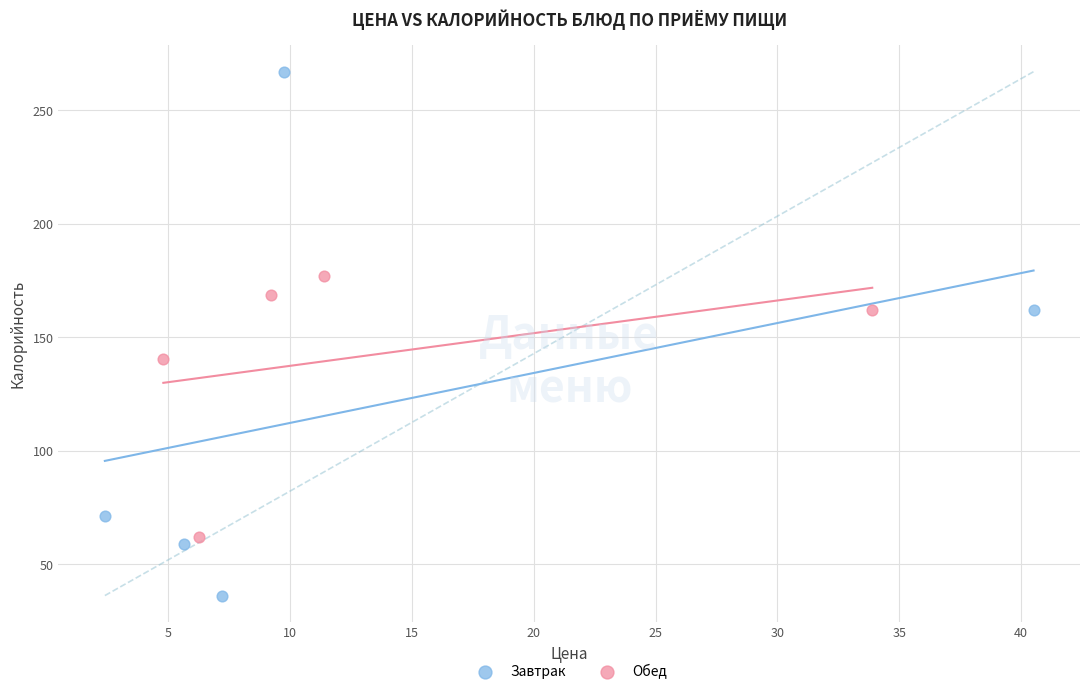

Which series contains the highest Y value?

Завтрак